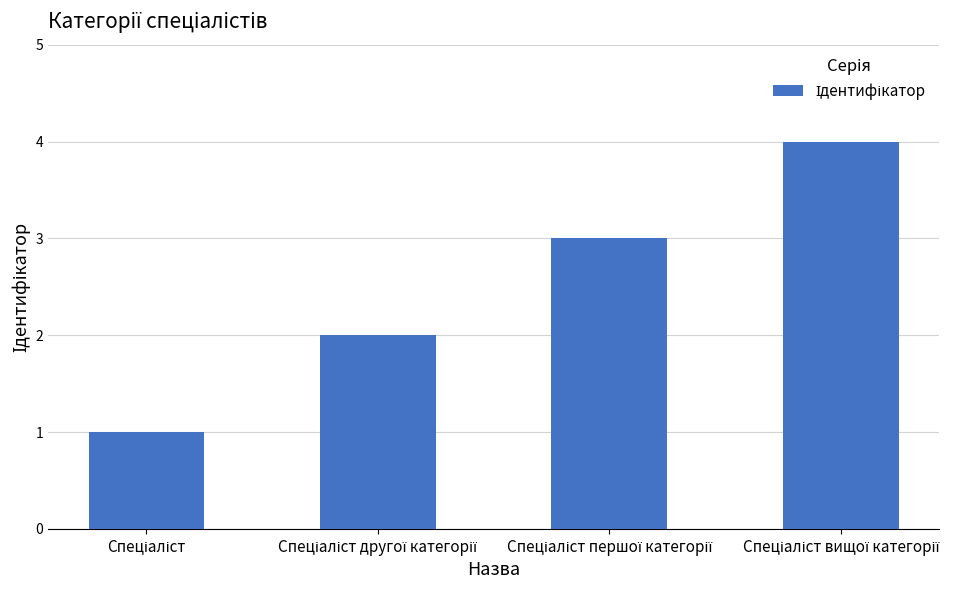

What is the greatest value displayed?

4